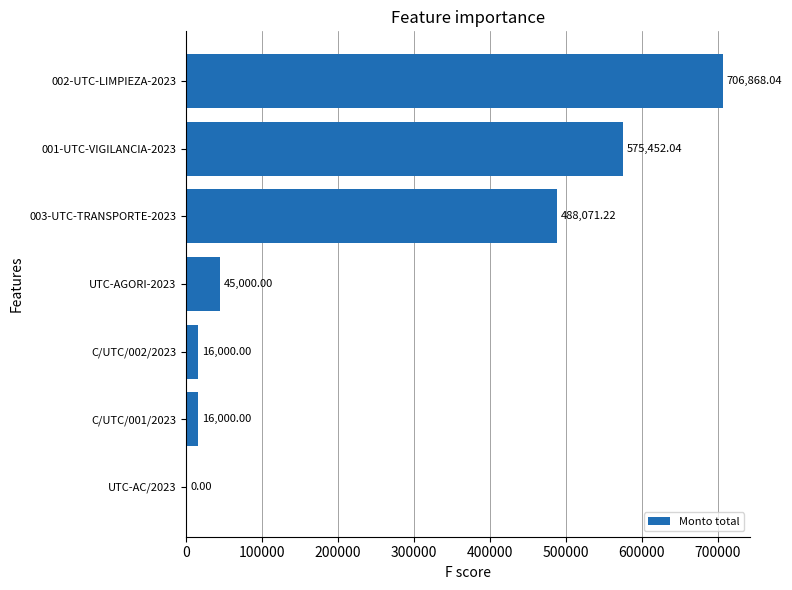

What is the change in value from C/UTC/001/2023 to 001-UTC-VIGILANCIA-2023?

+559452.0